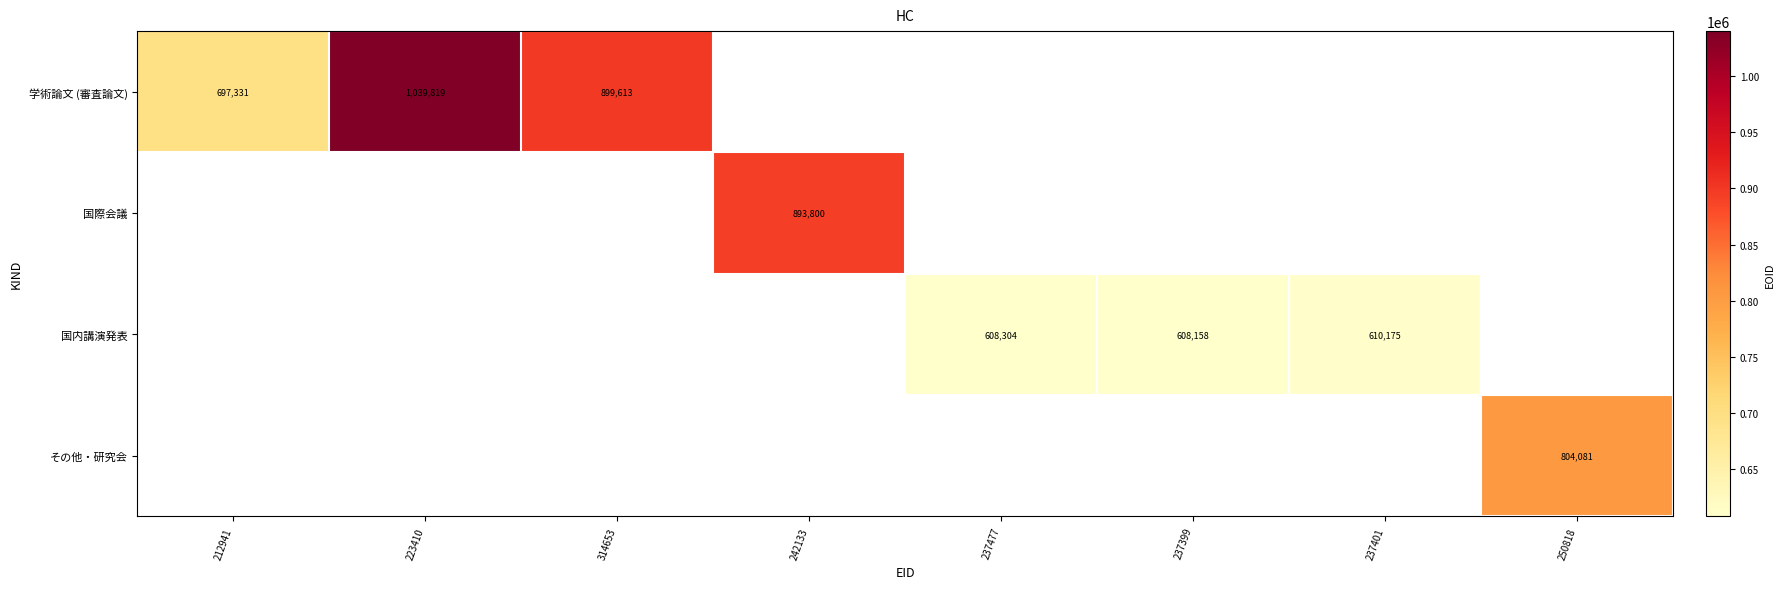

The value of 国際会議 at 242133 is 1277380. True or false?

False